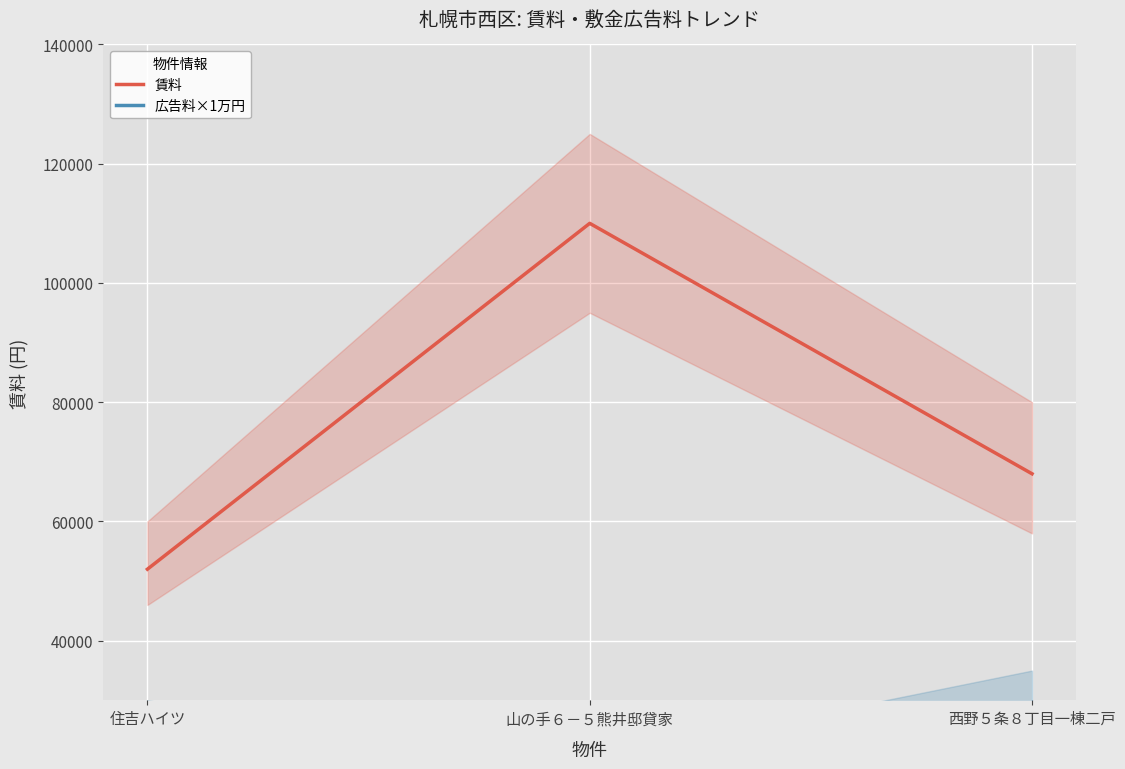

At how many categories does at least one series exceed 29516?

3